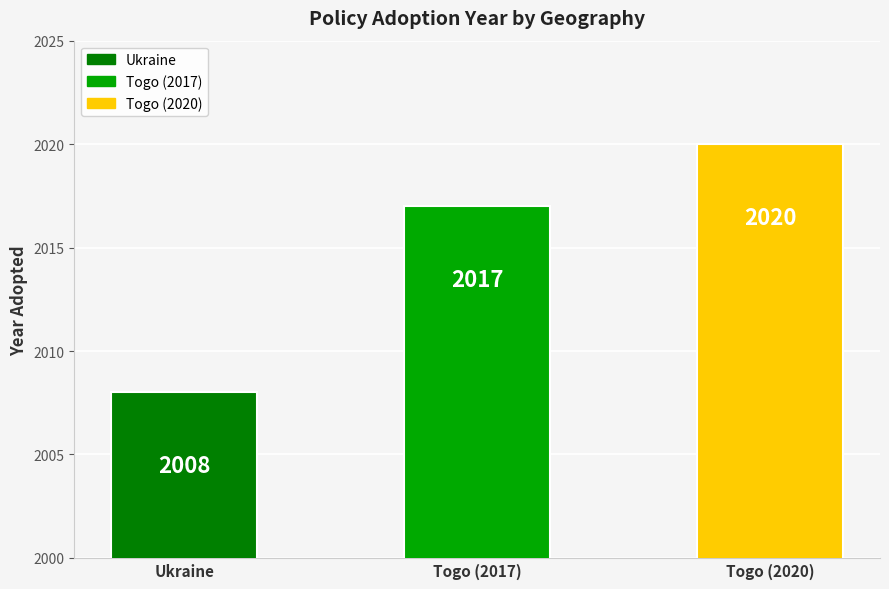

What is the label of the 3rd bar from the right?

Ukraine